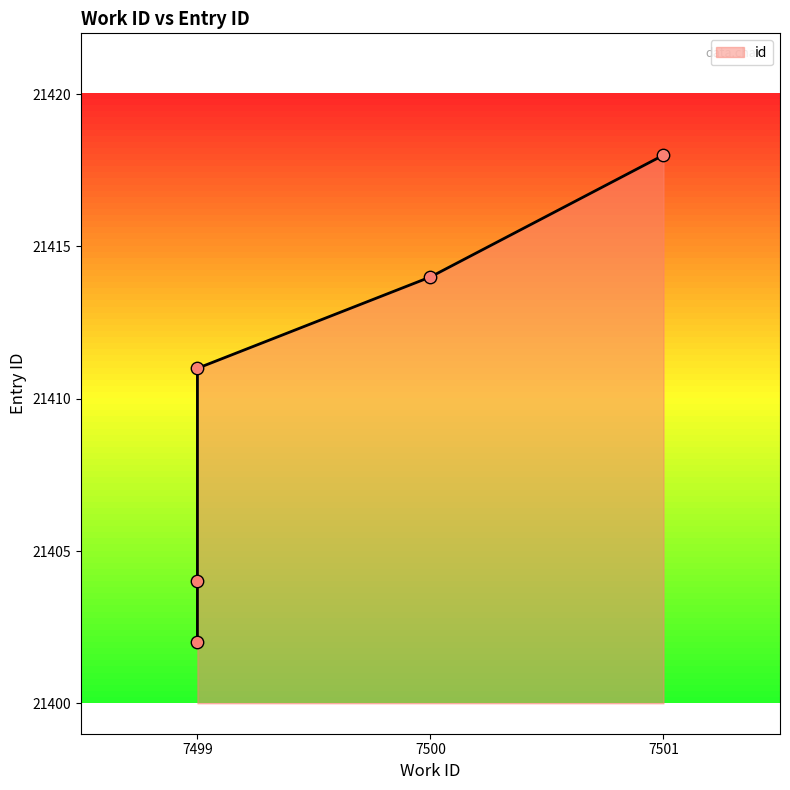

What is the ratio of the value at 7499 to the value at 7499?

1.0